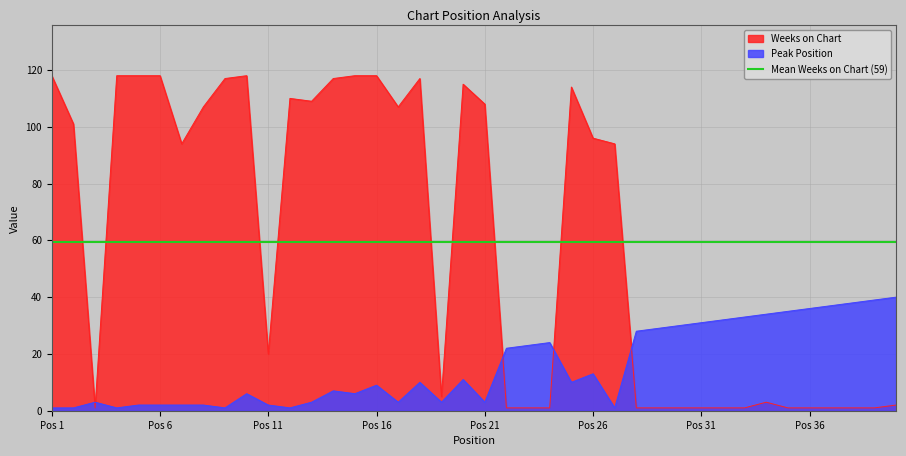

What is the maximum value for Weeks on Chart?

118